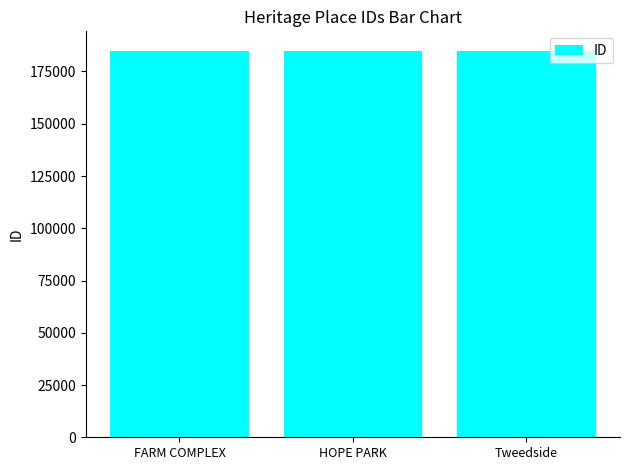

What is the sum of all values?

554800